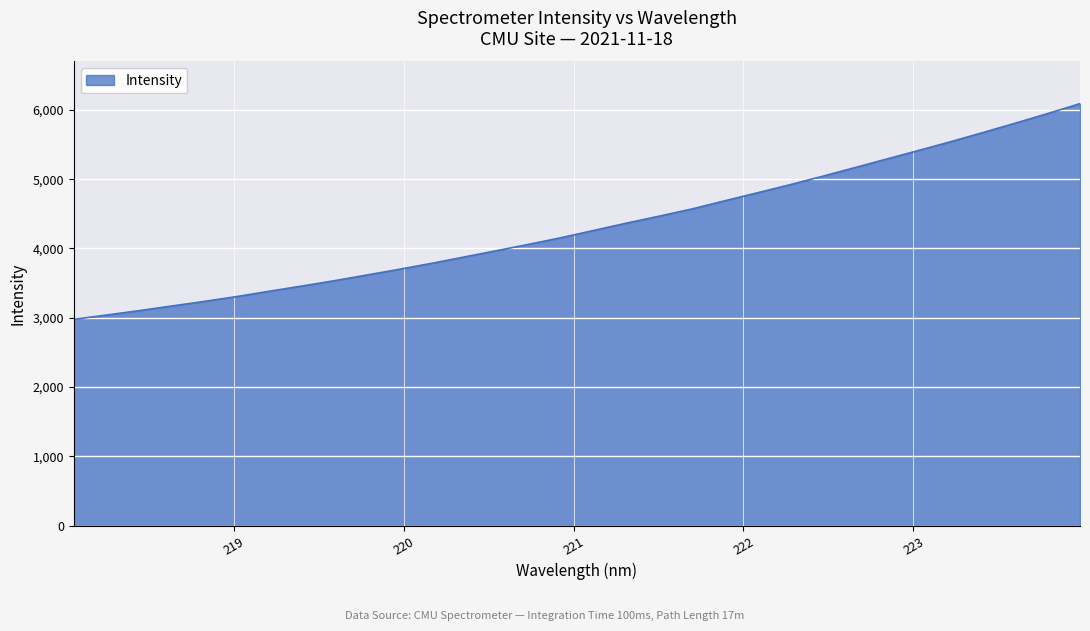

What is the greatest value displayed?

6090.0